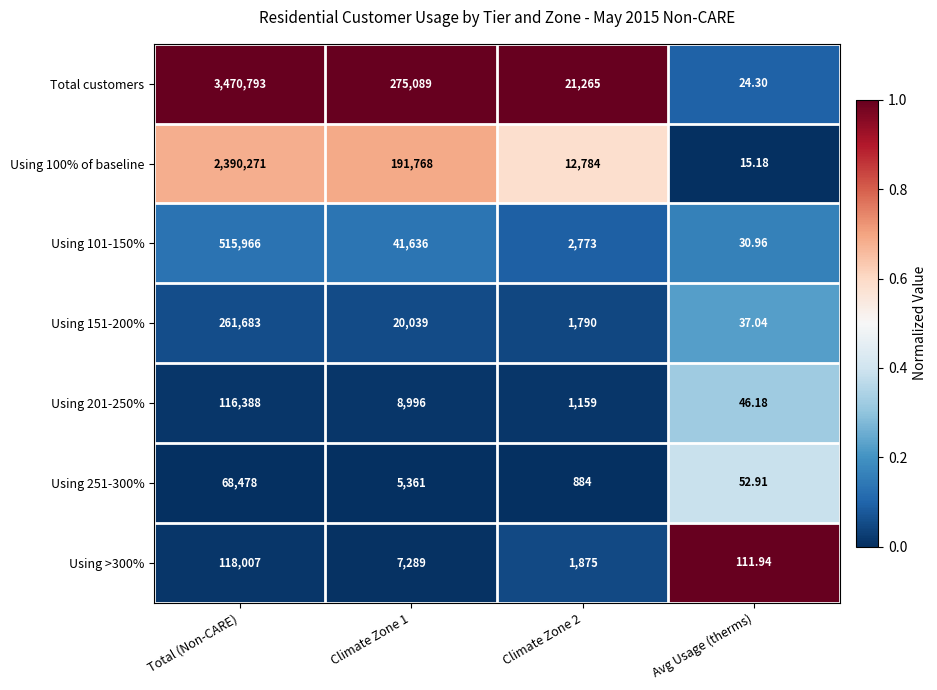

List the series in order of their peak value, lowest first.

Using 251-300%, Using 201-250%, Using >300%, Using 151-200%, Using 101-150%, Using 100% of baseline, Total customers